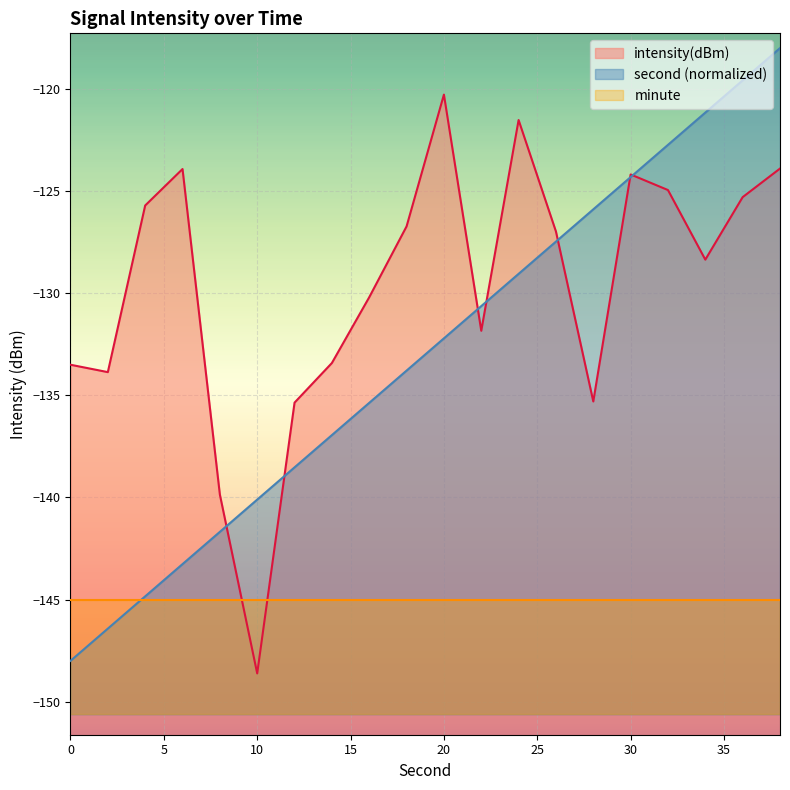

True or false: second has a value of -133.8 at 18.

True